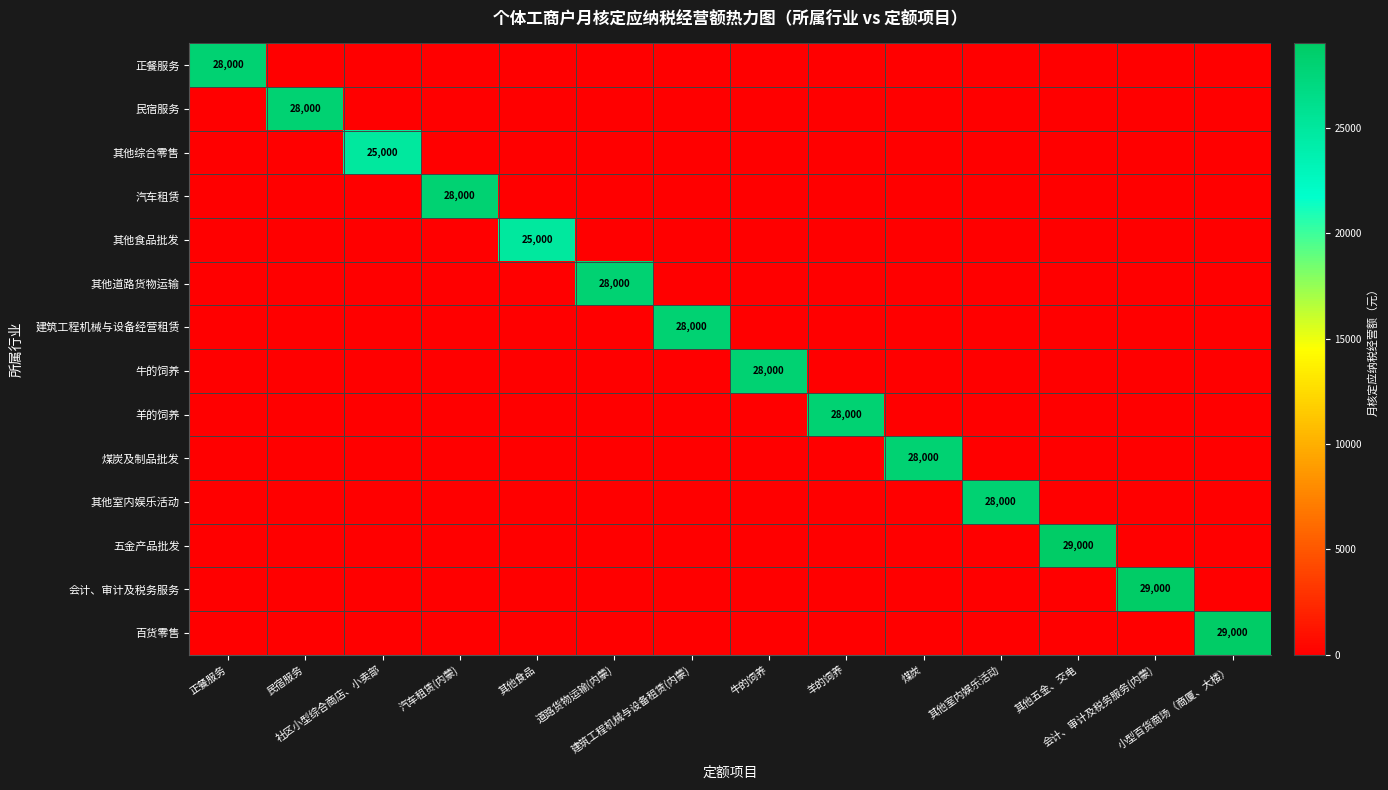

What is the total value across all series at 会计、审计及税务服务(内蒙)?

29000